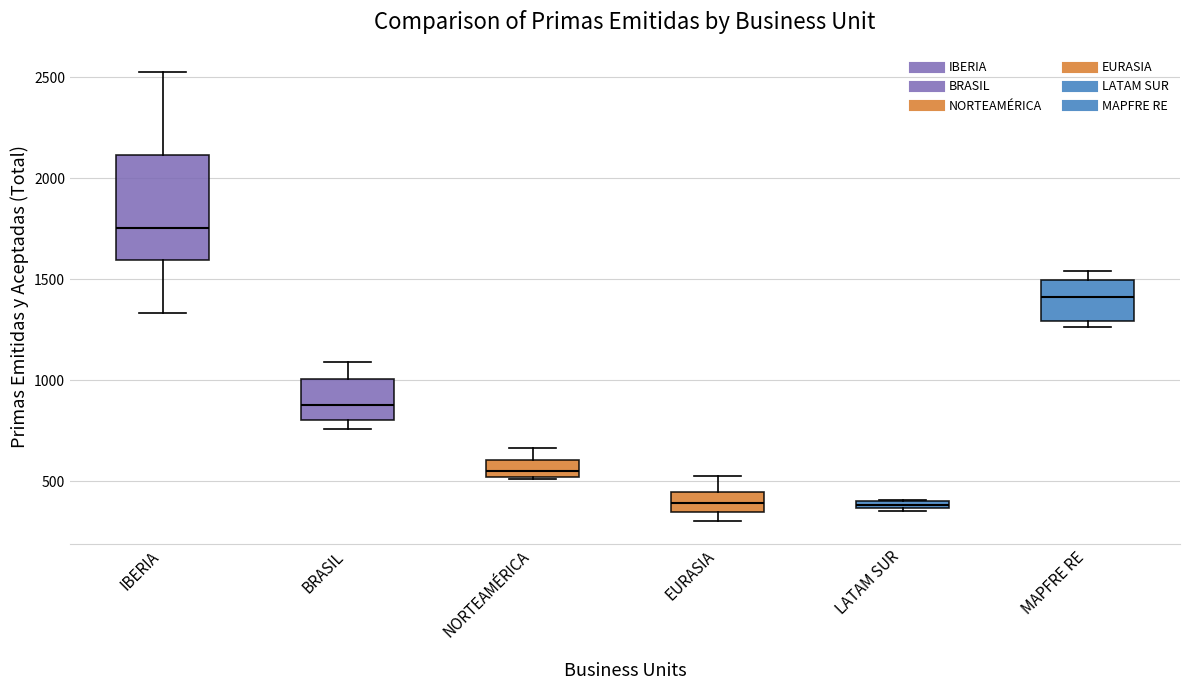

Comparing the boxes themselves (not the whiskers), which one is the tallest?

IBERIA